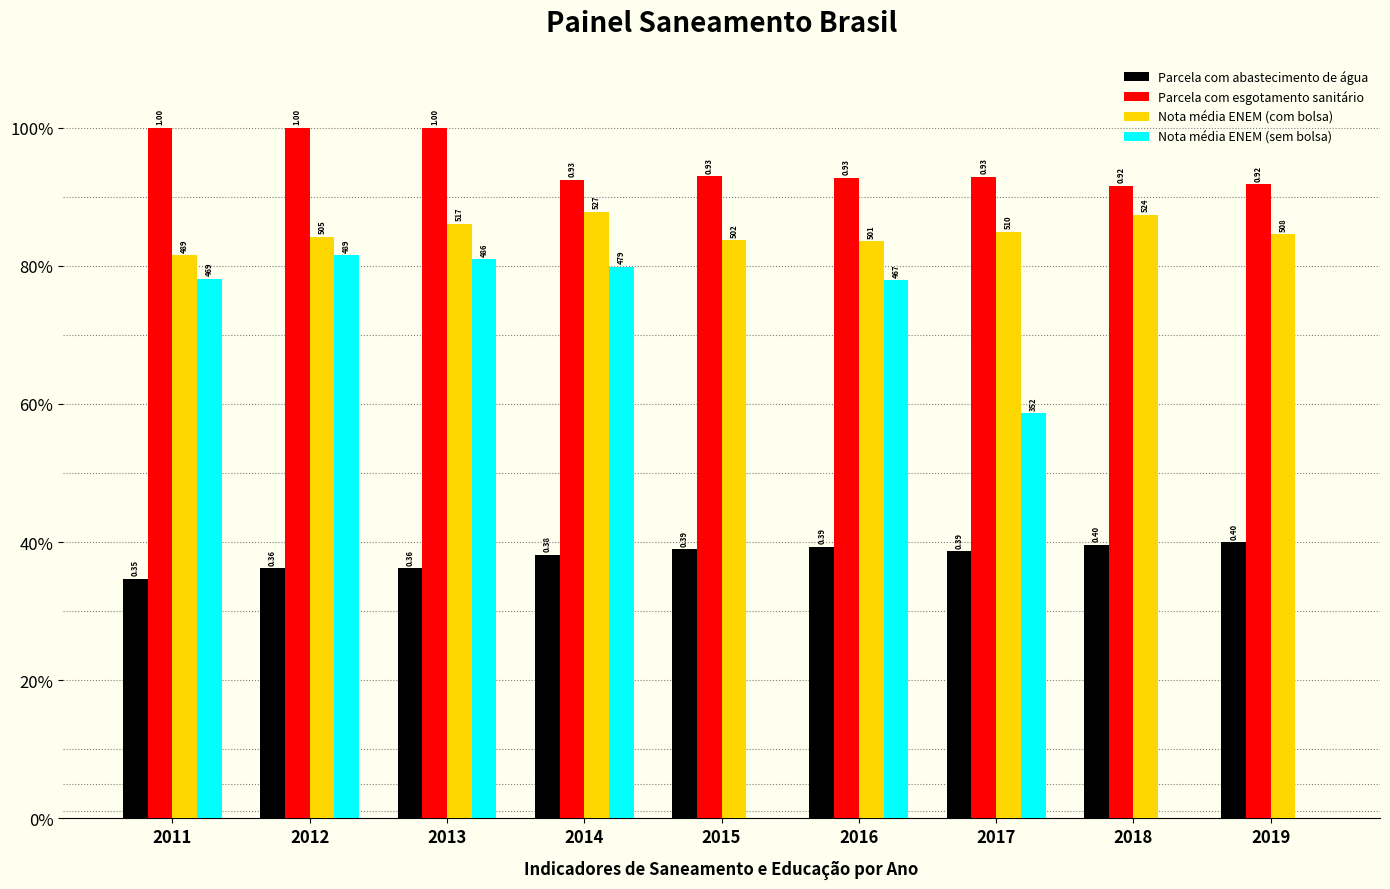

What is the sum of the Parcela com abastecimento de água values at 2016 and 2018?

0.8